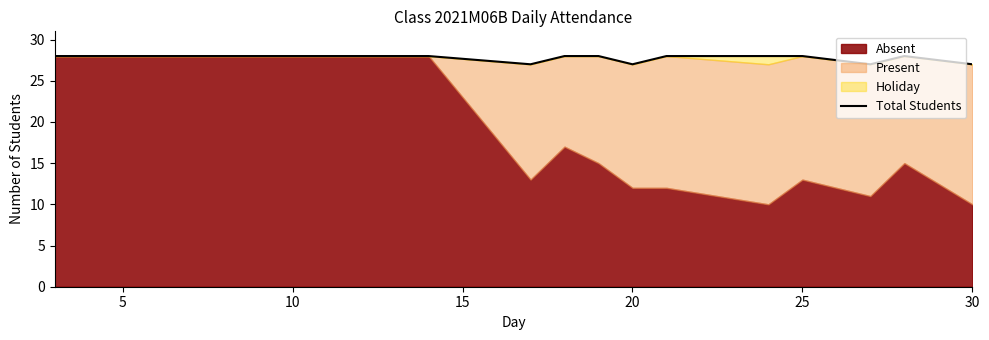

Reading right to left, extract all data points from this chart.

27	28	27	28	28	28	27	28	28	27	28	28	28	28	28	28	28	28	28	28